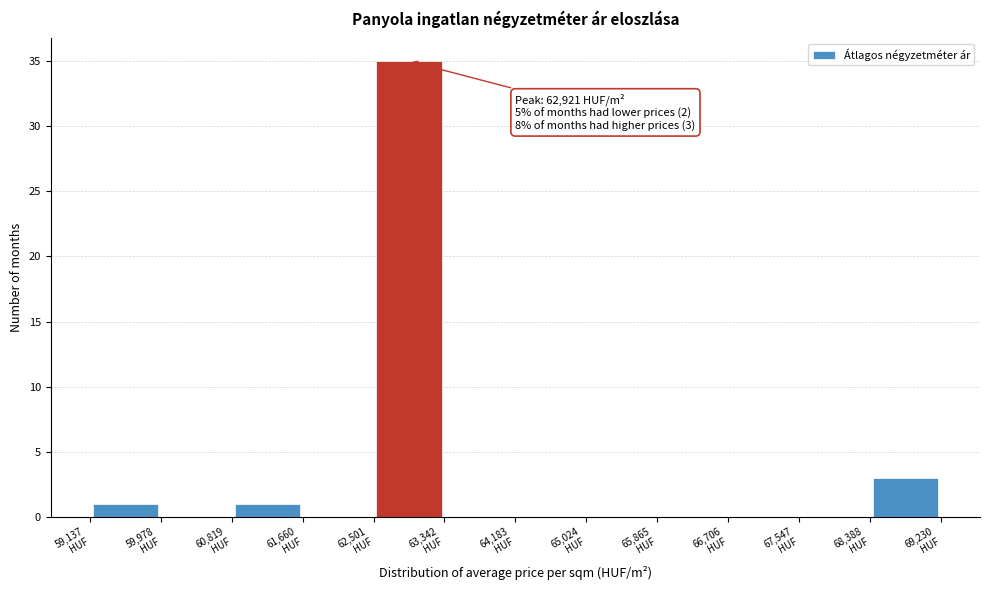

Which range on the x-axis has the tallest bar?

62500 to 63300